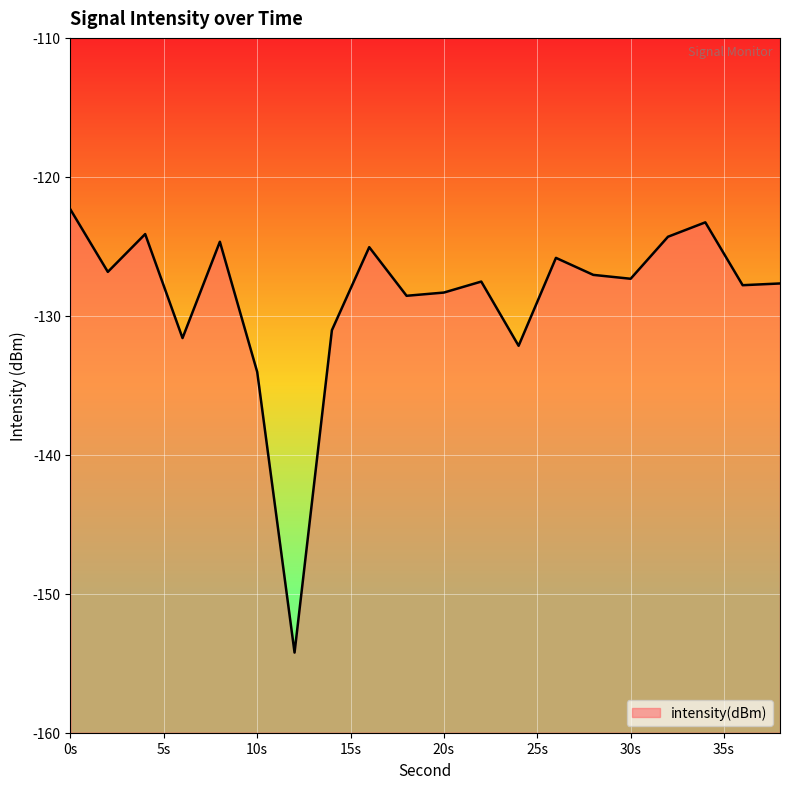

Which category has the highest value across all series?

0s